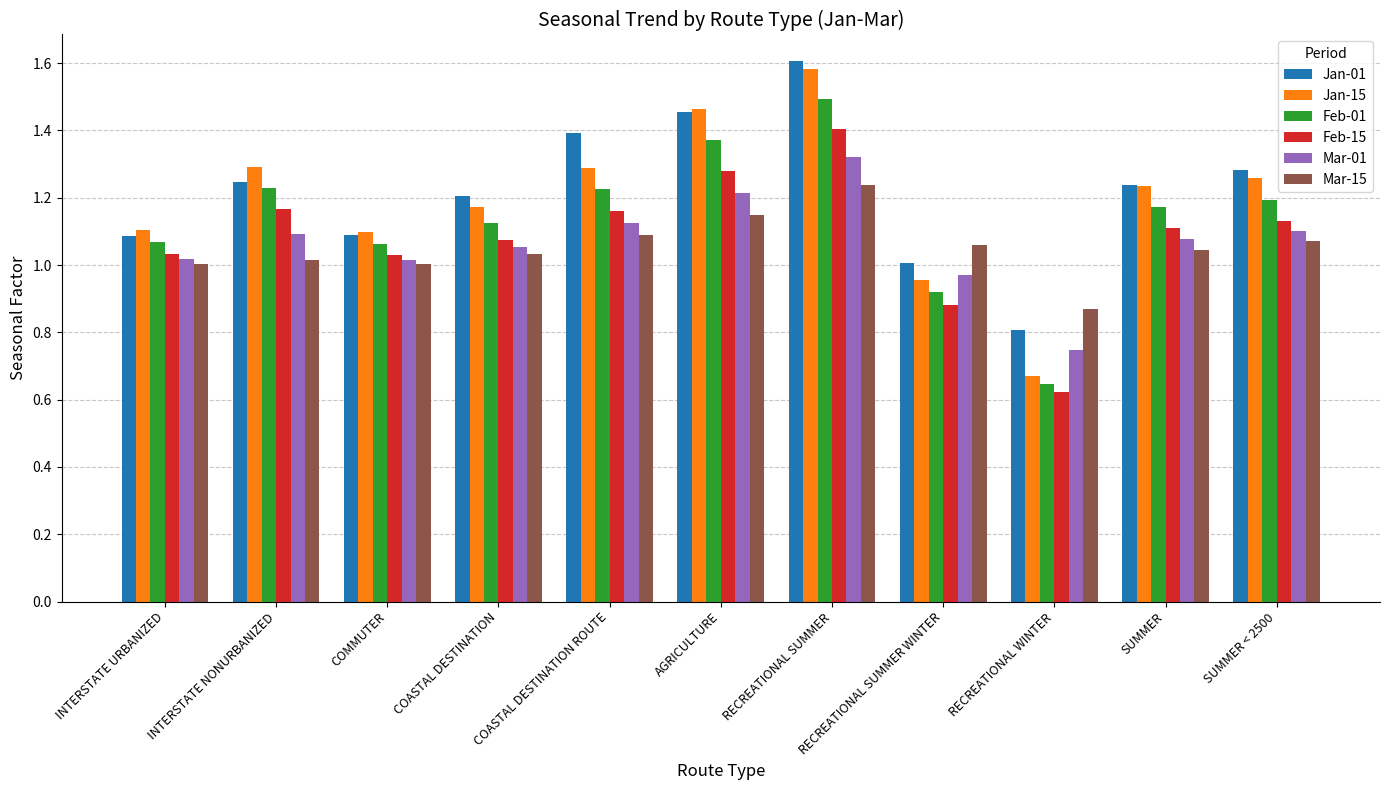

At which category does the chart reach its minimum across all series?

RECREATIONAL WINTER